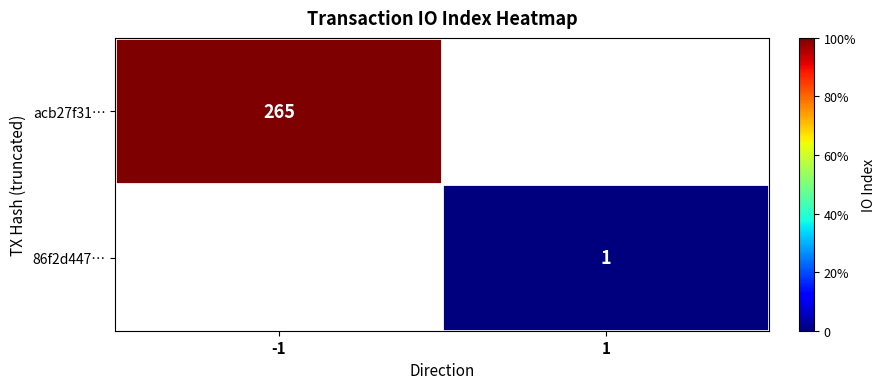

The acb27f31… series shows 265 at -1. True or false?

True